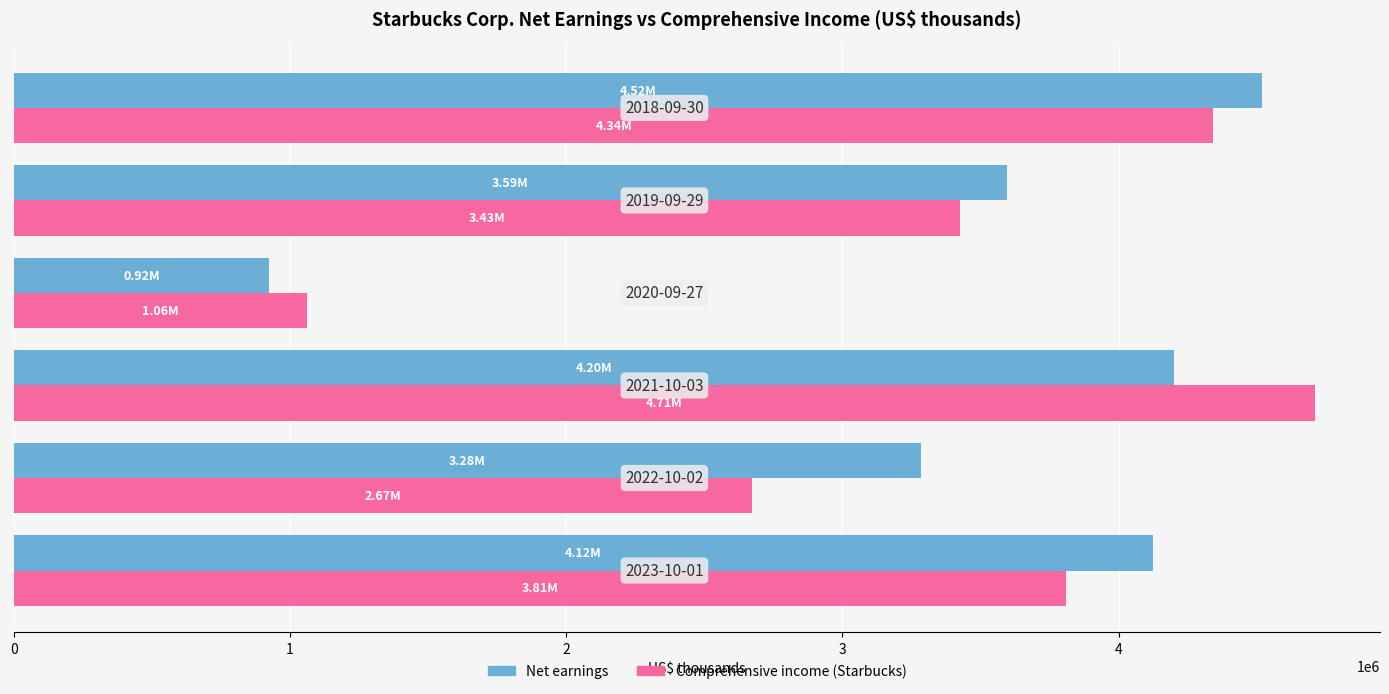

What is the maximum value for Comprehensive income (Starbucks)?

4711100